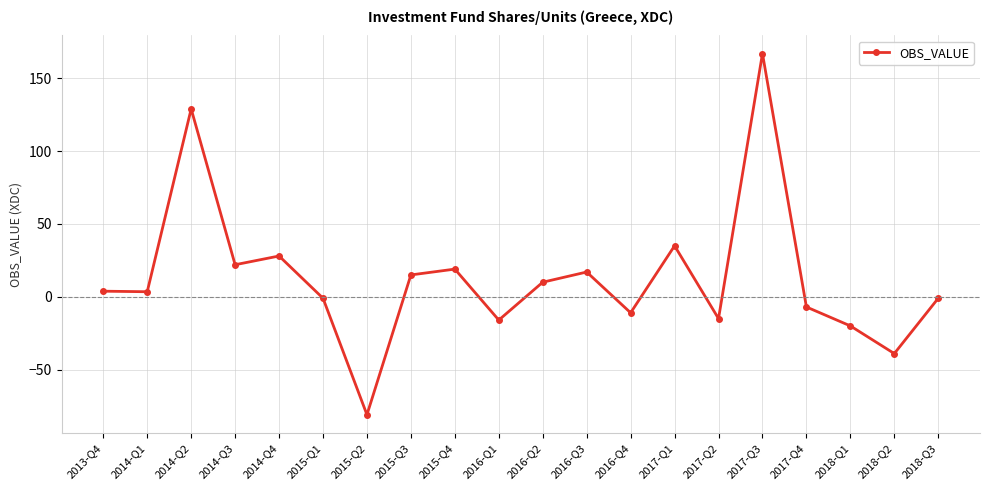

Count the number of values greater than 3.

11